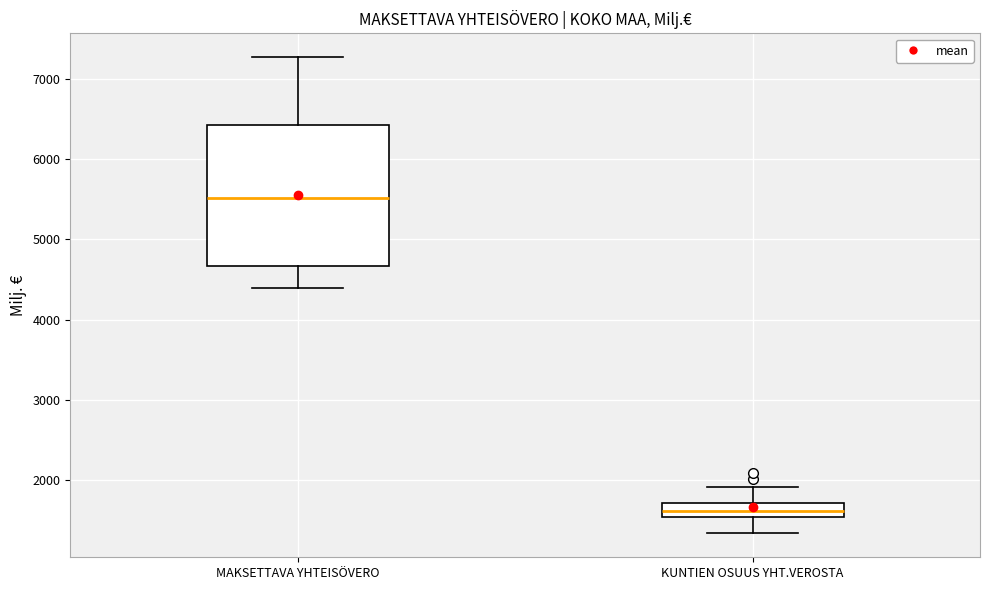

Reading left to right, read every box against the y-axis: the position of its median line, the range the box covers, and the ends of its whiskers. The values are not printed on the chart, so give them approximately, as read against the axis.

MAKSETTAVA YHTEISÖVERO: median 5500, box 4700 to 6400, whiskers 4400 to 7300
KUNTIEN OSUUS YHT.VEROSTA: median 1600, box 1500 to 1700, whiskers 1300 to 1900